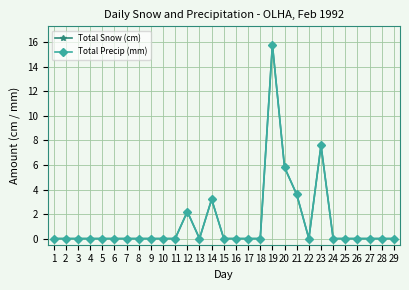

Is this an area chart (filled region under the line)?

No